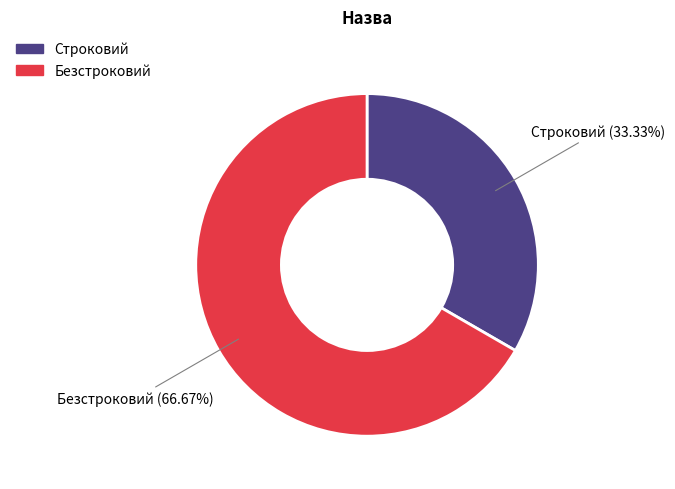

What is the smallest slice in the pie chart?

Строковий